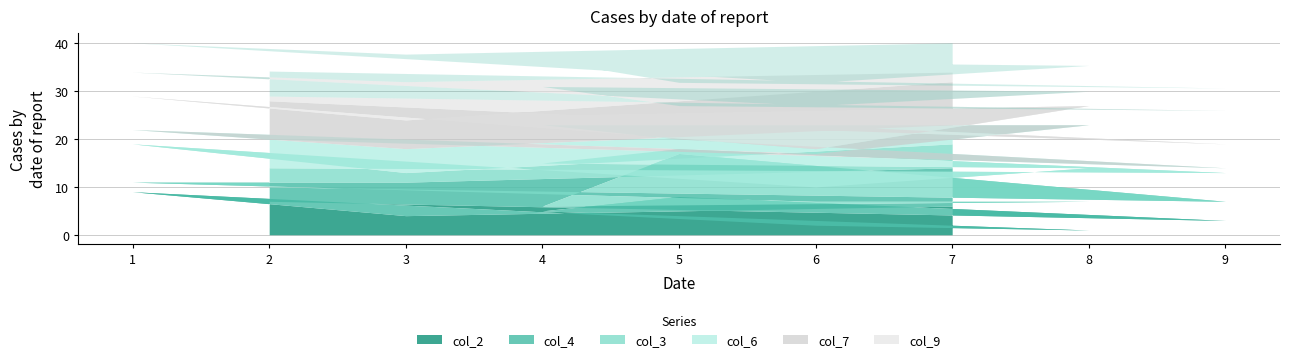

Does the chart display data point markers on the line(s)?

No